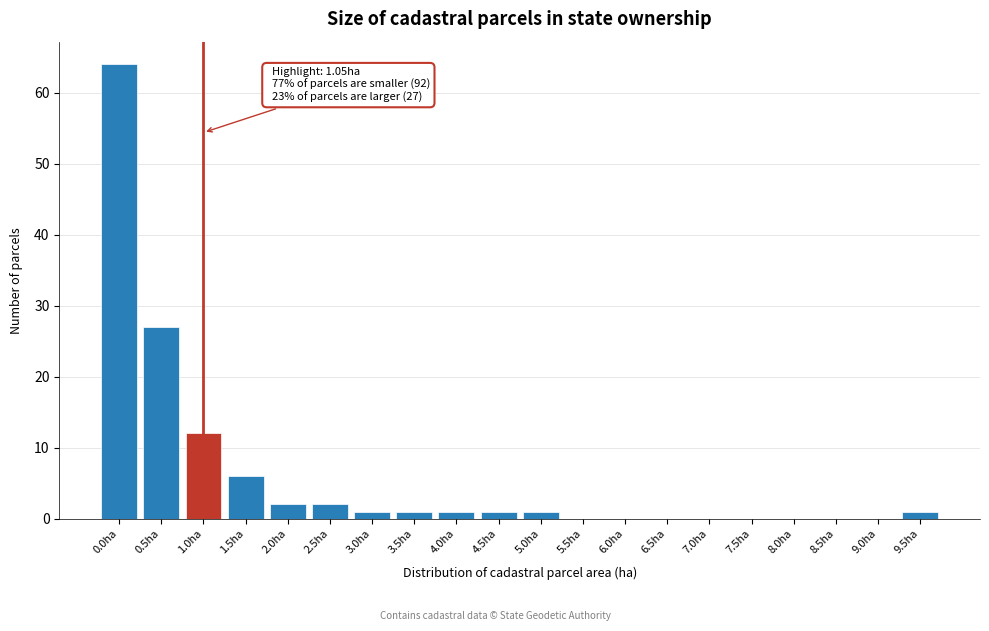

Reading left to right, extract all data points from this chart.

0.0ha=64	0.5ha=27	1.0ha=12	1.5ha=6	2.0ha=2	2.5ha=2	3.0ha=1	3.5ha=1	4.0ha=1	4.5ha=1	5.0ha=1	5.5ha=0	6.0ha=0	6.5ha=0	7.0ha=0	7.5ha=0	8.0ha=0	8.5ha=0	9.0ha=0	9.5ha=1